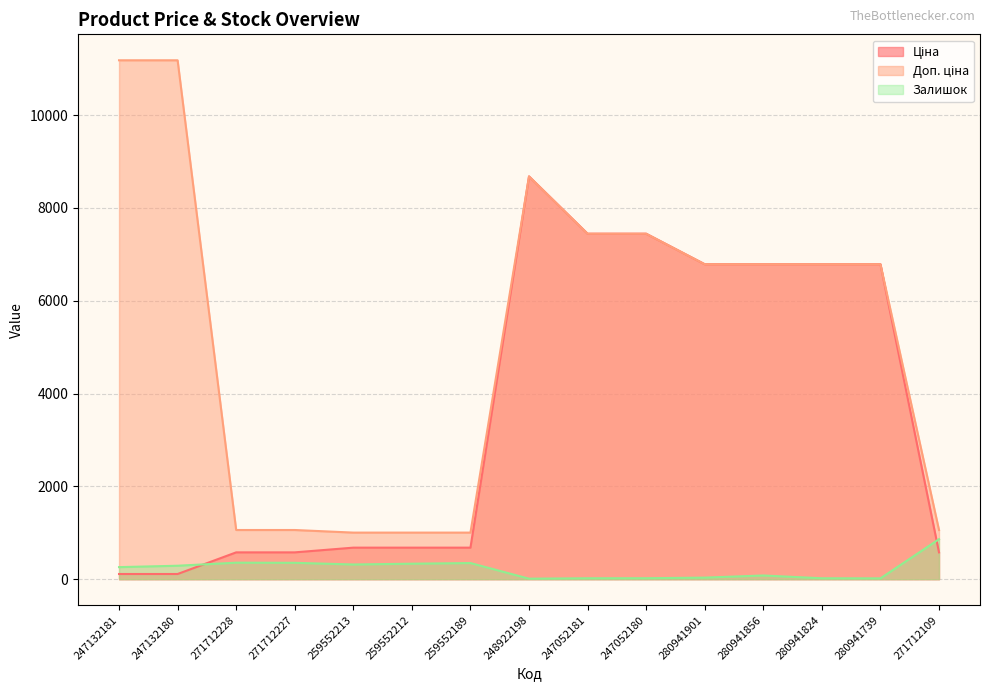

What is the sum of the Ціна values at 271712228 and 247052181?

8022.7